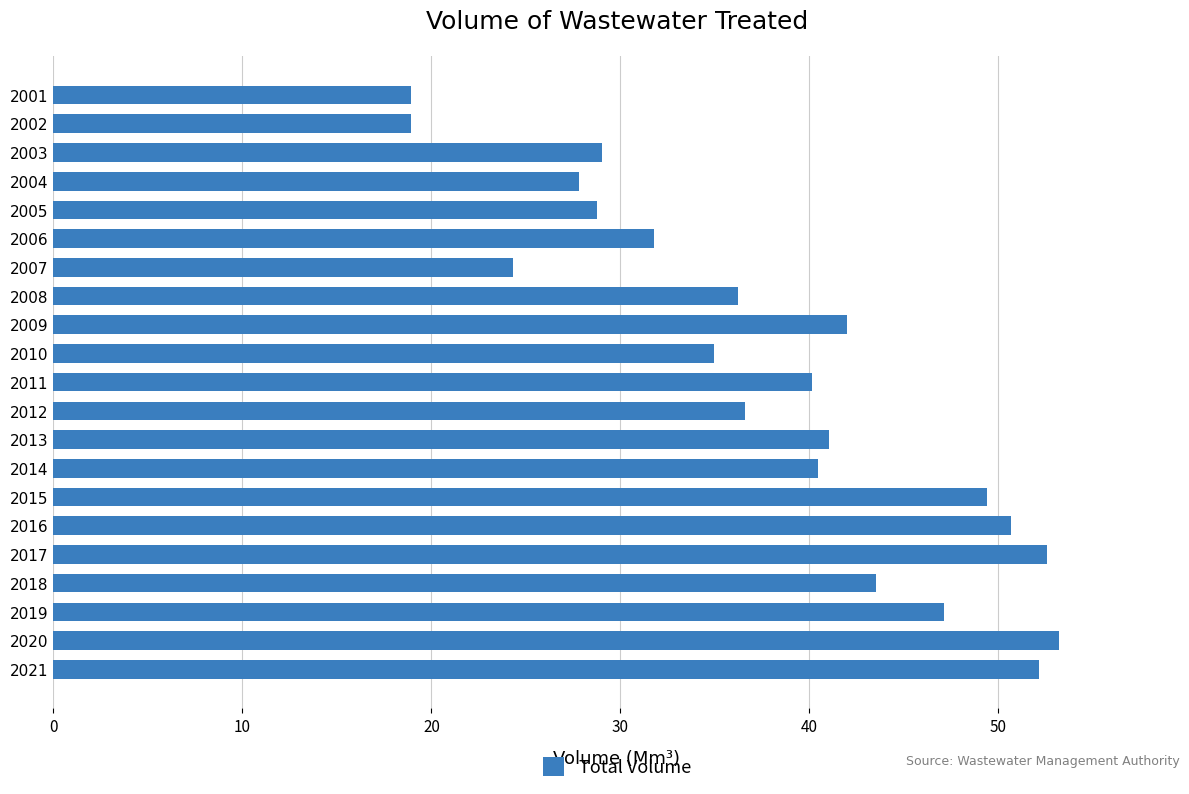

True or false: the data shows 18.9 at 2001.

True